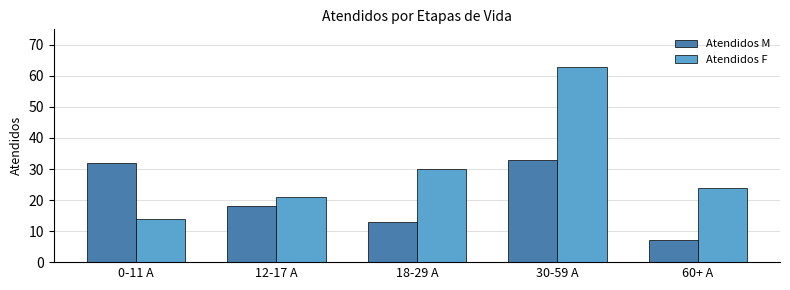

The Atendidos M series shows 7 at 60+ A. True or false?

True